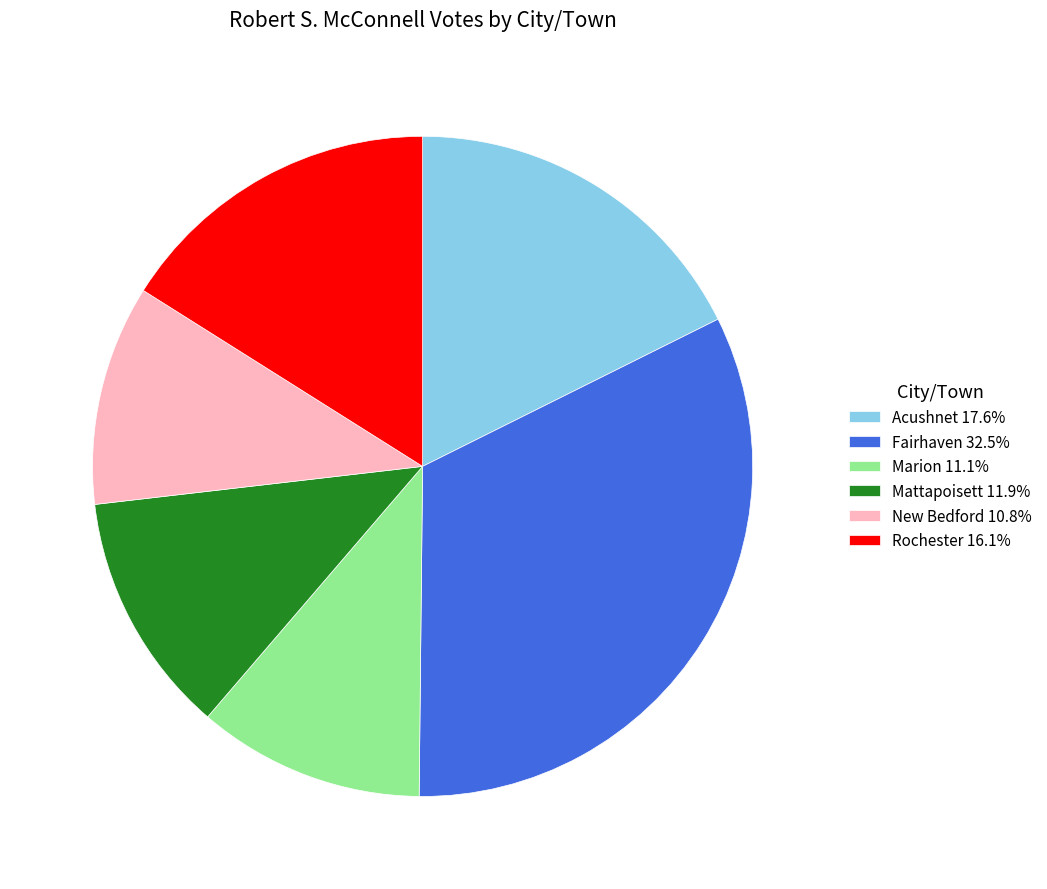

Does New Bedford account for over 50% of the chart?

No